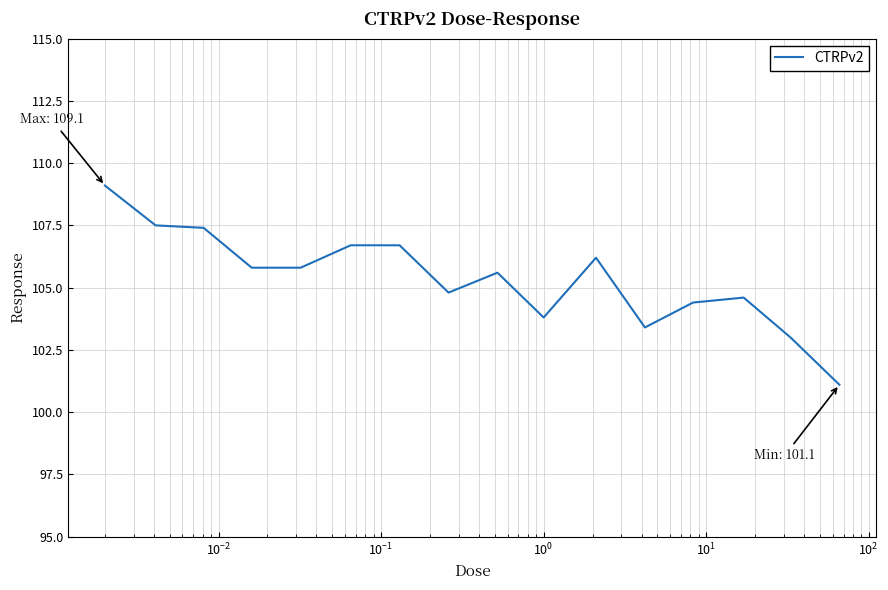

What is the minimum value shown in the chart?

101.1